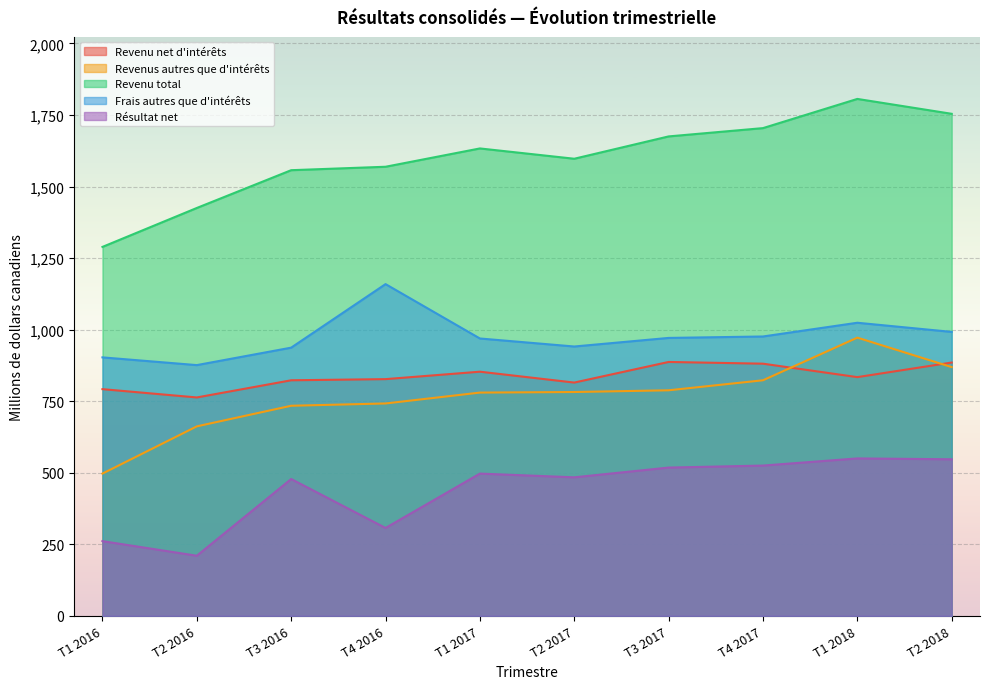

Between T1 2017 and T1 2018, which is larger?

T1 2017